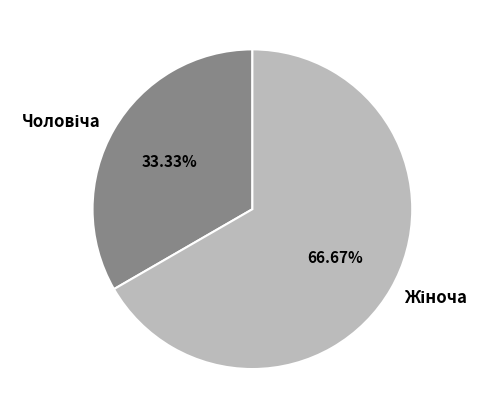

Is there a majority slice in this chart?

Yes